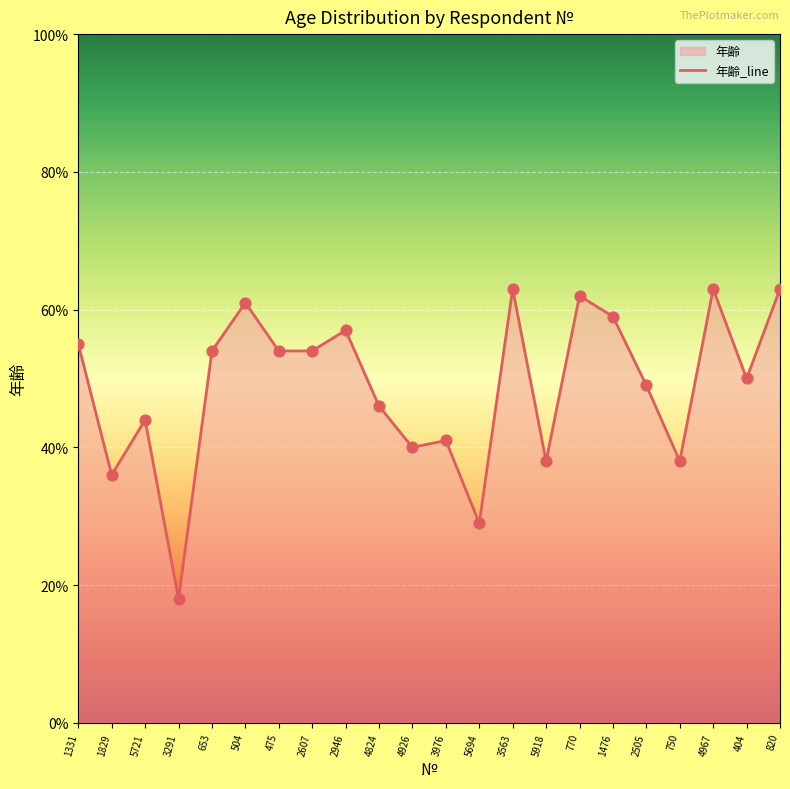

Which has a higher value, 3291 or 2946?

2946